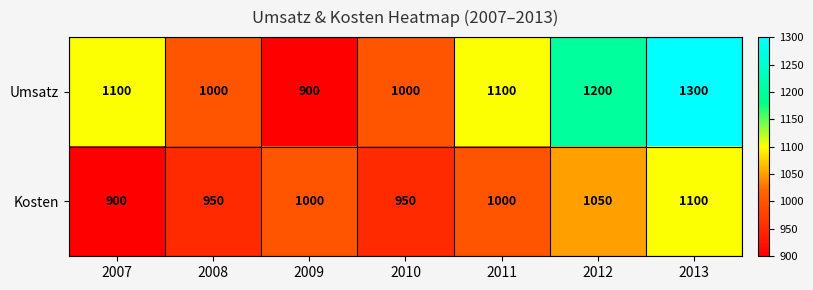

Between 2007 and 2010, which series saw the biggest shift?

Umsatz